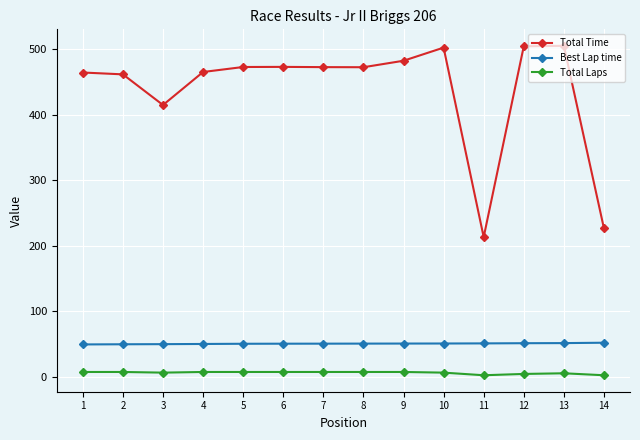

True or false: Best Lap time and Total Laps cross at least once.

False